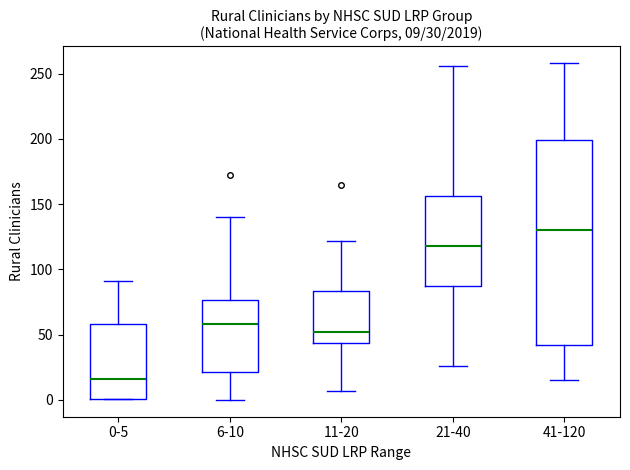

Which box has the lowest median line?

0-5